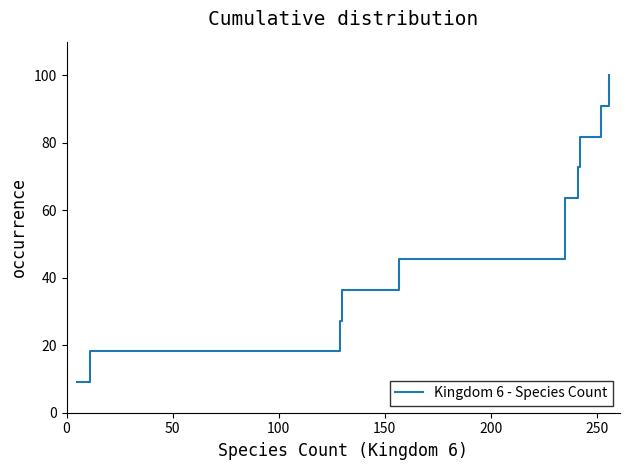

Is it true that the value at 8 is 126.2?

False